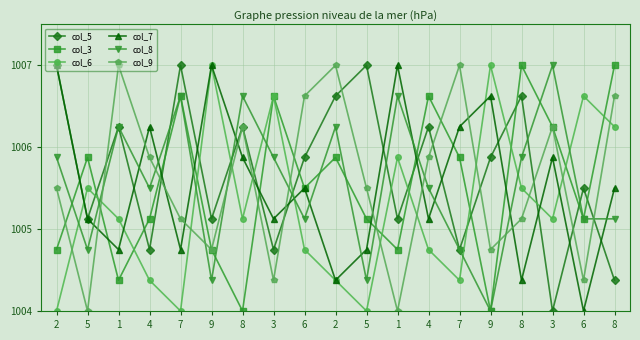

How many lines are shown in the chart?

6